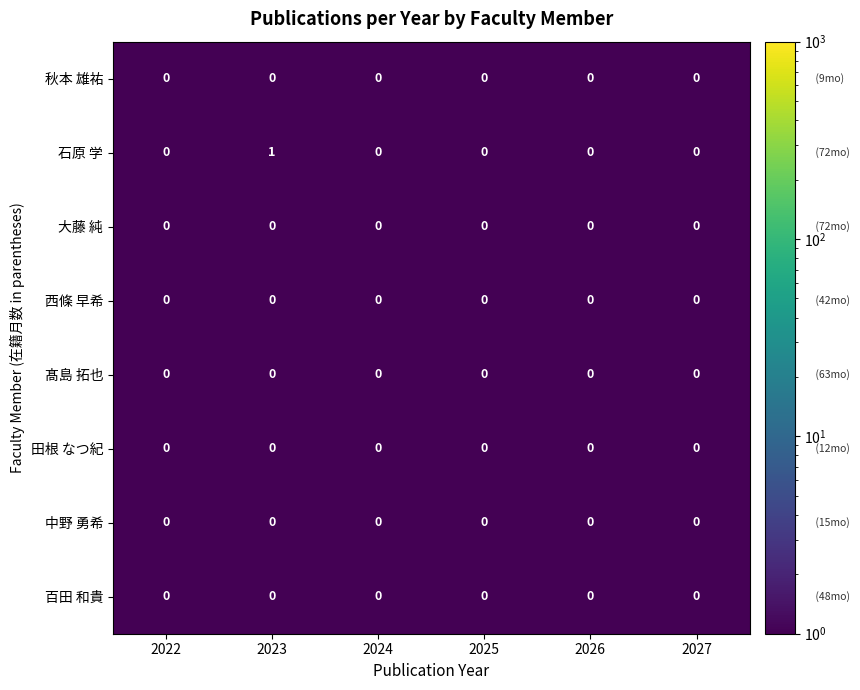

Which series has the widest spread of values?

石原 学